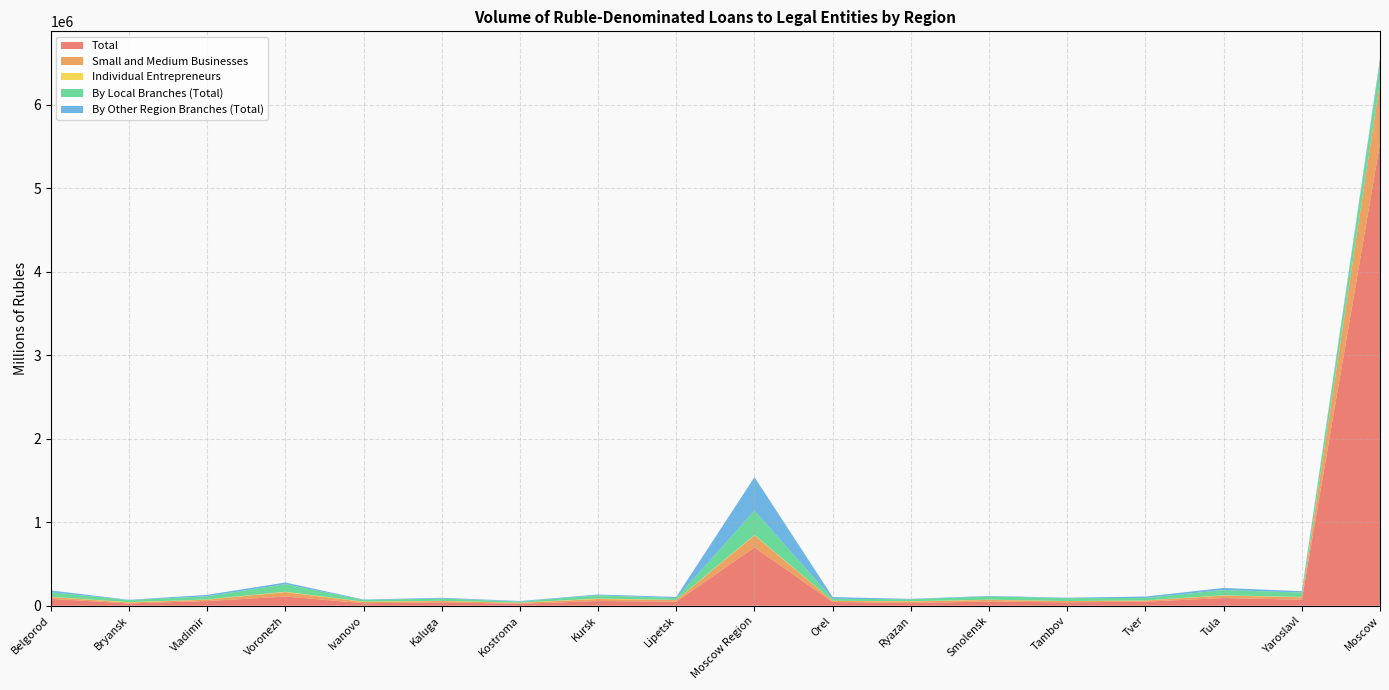

Reading left to right, extract all data points from this chart.

Total: Belgorod=82298	Bryansk=27925	Vladimir=55961	Voronezh=110387	Ivanovo=30368	Kaluga=40789	Kostroma=23028	Kursk=56874	Lipetsk=48397	Moscow Region=698278	Orel=44615	Ryazan=33650	Smolensk=49638	Tambov=40874	Tver=49089	Tula=92485	Yaroslavl=72405	Moscow=5536660
Small and Medium Businesses: Belgorod=21411	Bryansk=11496	Vladimir=16577	Voronezh=53182	Ivanovo=16302	Kaluga=15933	Kostroma=11860	Kursk=24083	Lipetsk=19023	Moscow Region=145217	Orel=13417	Ryazan=17641	Smolensk=20150	Tambov=14831	Tver=13555	Tula=29805	Yaroslavl=29056	Moscow=737345
Individual Entrepreneurs: Belgorod=3257	Bryansk=4093	Vladimir=2624	Voronezh=4508	Ivanovo=2760	Kaluga=2407	Kostroma=2128	Kursk=5276	Lipetsk=2362	Moscow Region=4548	Orel=1932	Ryazan=3393	Smolensk=3194	Tambov=1218	Tver=1810	Tula=2864	Yaroslavl=3143	Moscow=3682
By Local Branches (Total): Belgorod=54649	Bryansk=24503	Vladimir=38086	Voronezh=90449	Ivanovo=19173	Kaluga=27861	Kostroma=12777	Kursk=39827	Lipetsk=22858	Moscow Region=290681	Orel=23624	Ryazan=22983	Smolensk=39669	Tambov=34082	Tver=29046	Tula=63525	Yaroslavl=53273	Moscow=243958
By Other Region Branches (Total): Belgorod=22045	Bryansk=3422	Vladimir=17222	Voronezh=19880	Ivanovo=6091	Kaluga=8894	Kostroma=6763	Kursk=8917	Lipetsk=13025	Moscow Region=402260	Orel=20367	Ryazan=4737	Smolensk=5390	Tambov=5299	Tver=17003	Tula=24682	Yaroslavl=16082	Moscow=30637